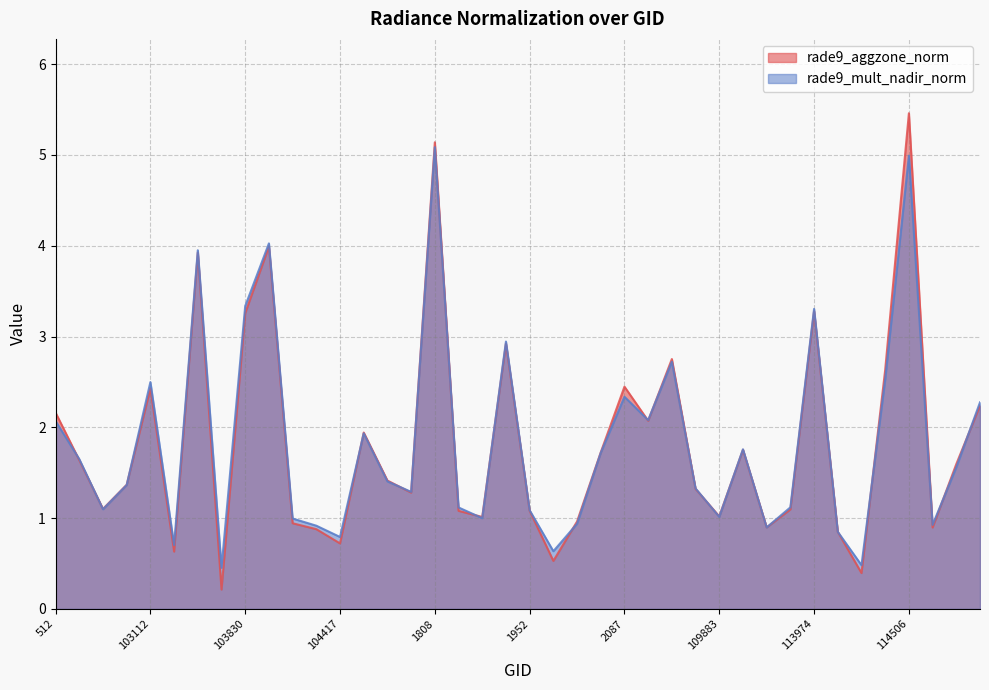

At which label does rade9_mult_nadir_norm reach its peak?

1808